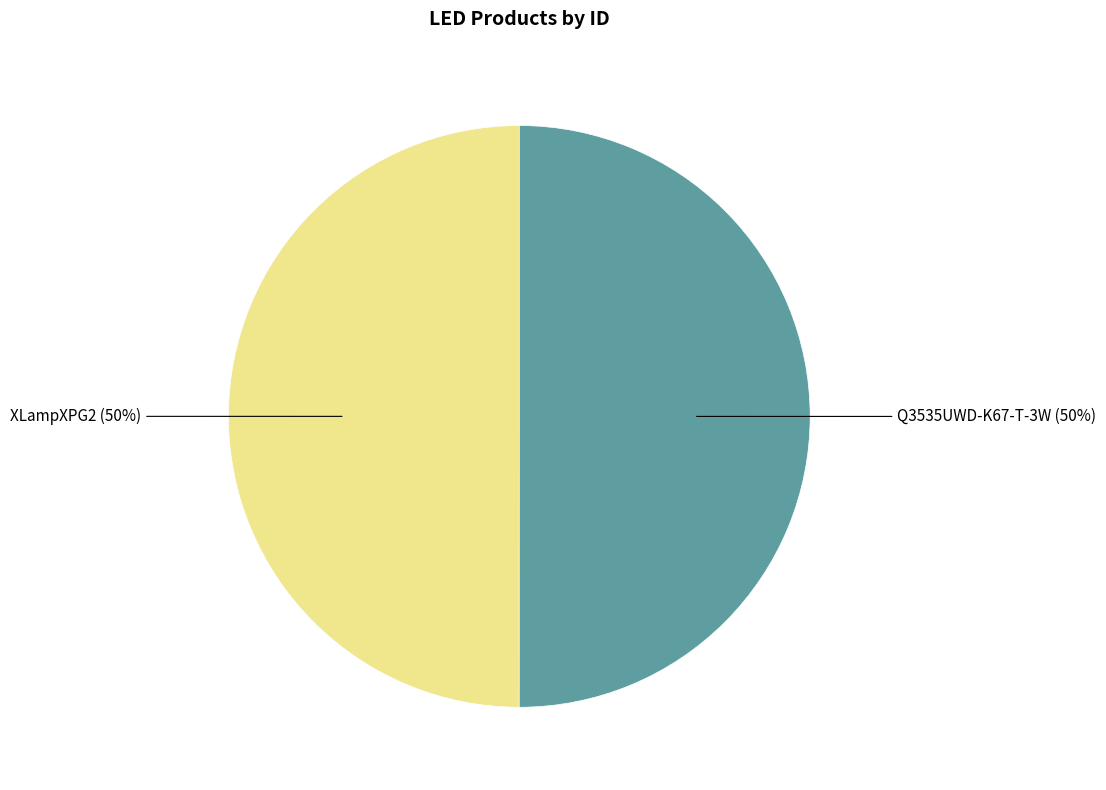

What percentage is the XLampXPG2 slice, to the nearest percent?

50%